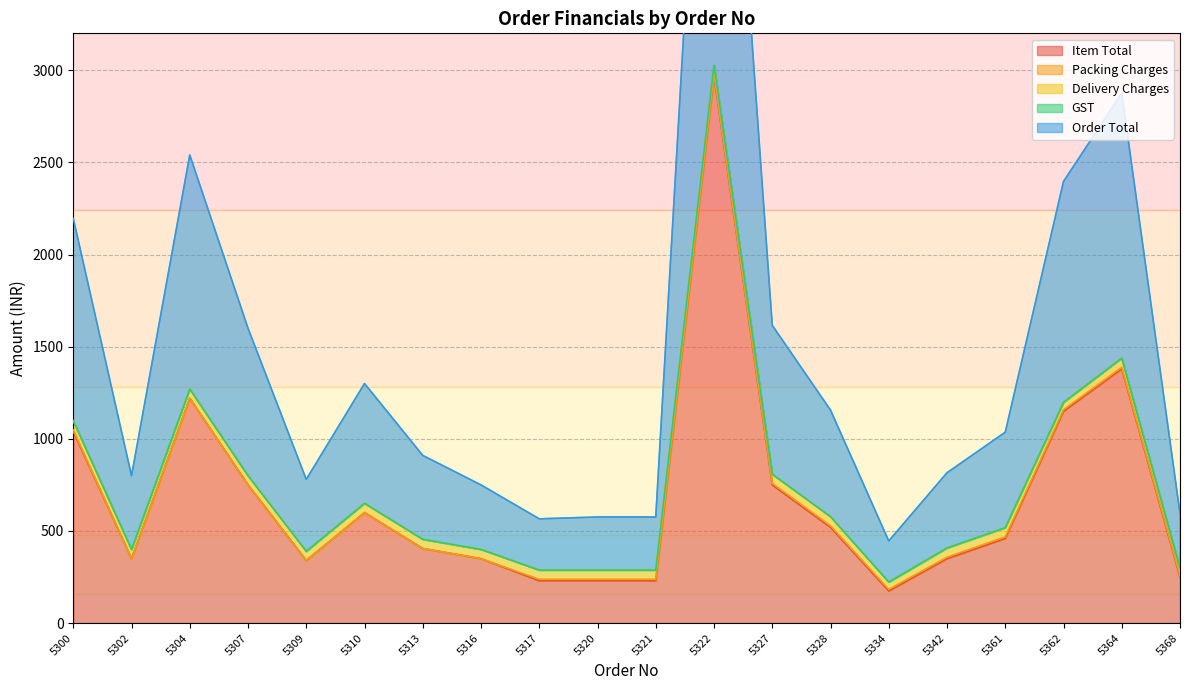

Which has a higher value, 5364 or 5307?

5364